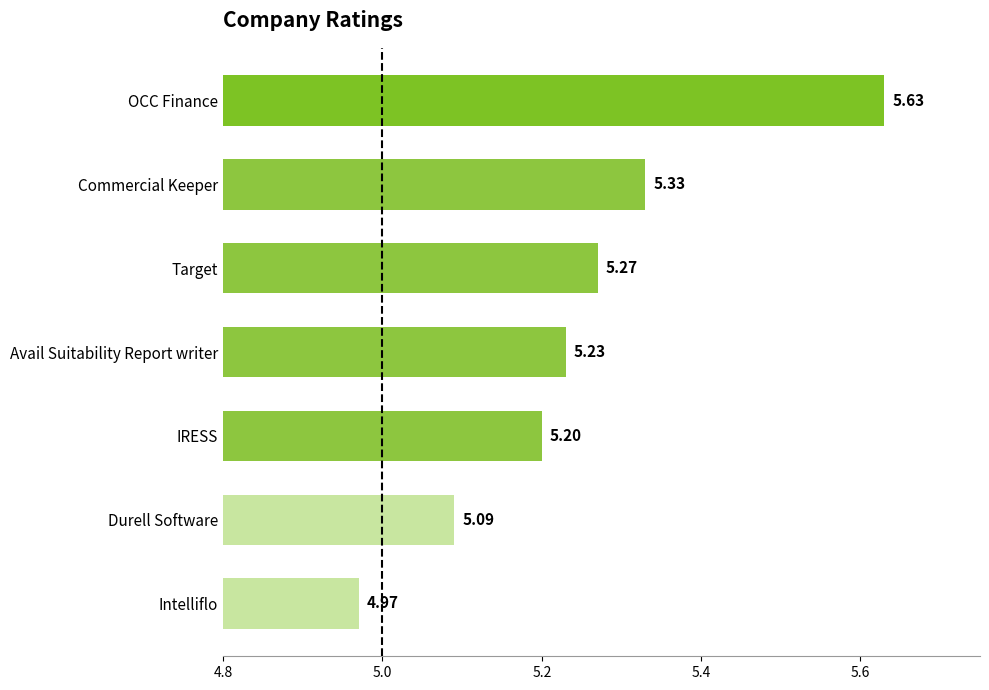

Rank the categories by value from lowest to highest.

Intelliflo, Durell Software, IRESS, Avail Suitability Report writer, Target, Commercial Keeper, OCC Finance